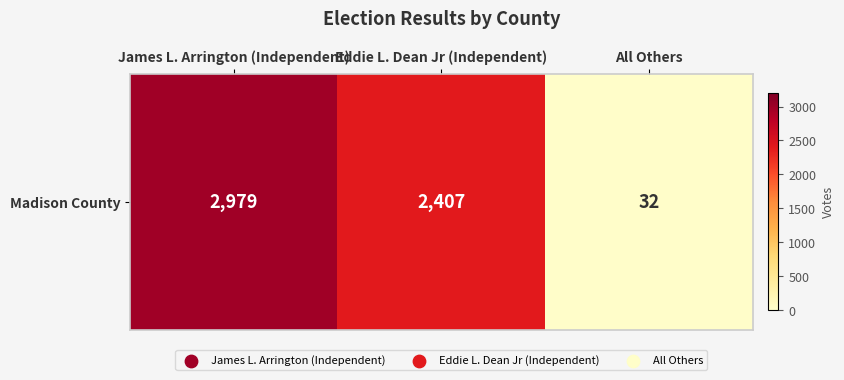

What is the minimum value shown in the chart?

32